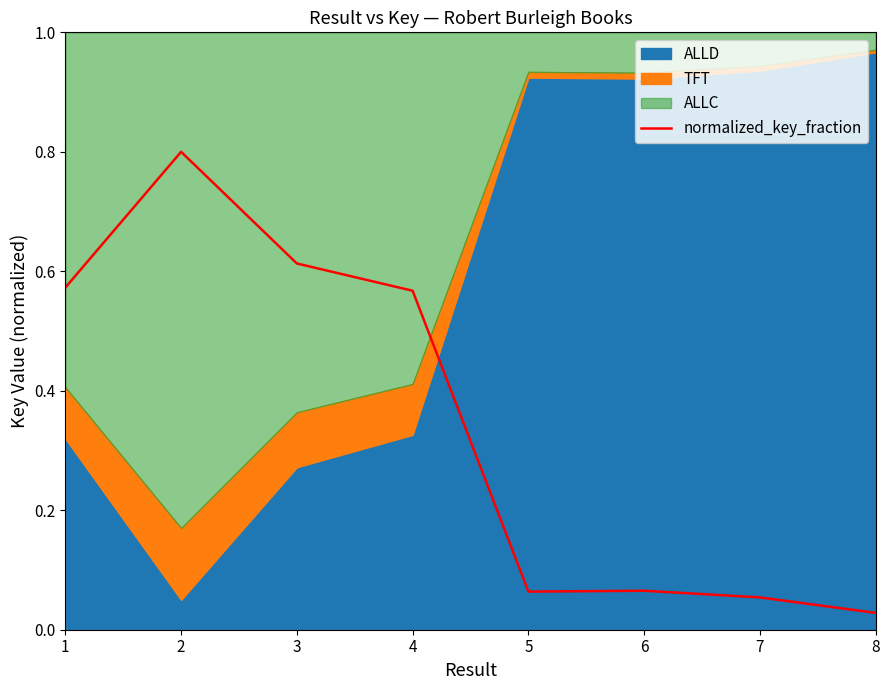

At which category does the chart reach its peak across all series?

2